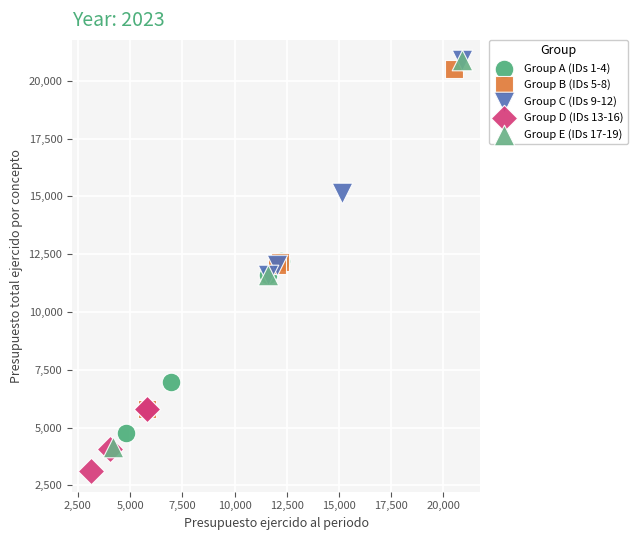

Which series has the widest spread of Y values?

Group E (IDs 17-19)